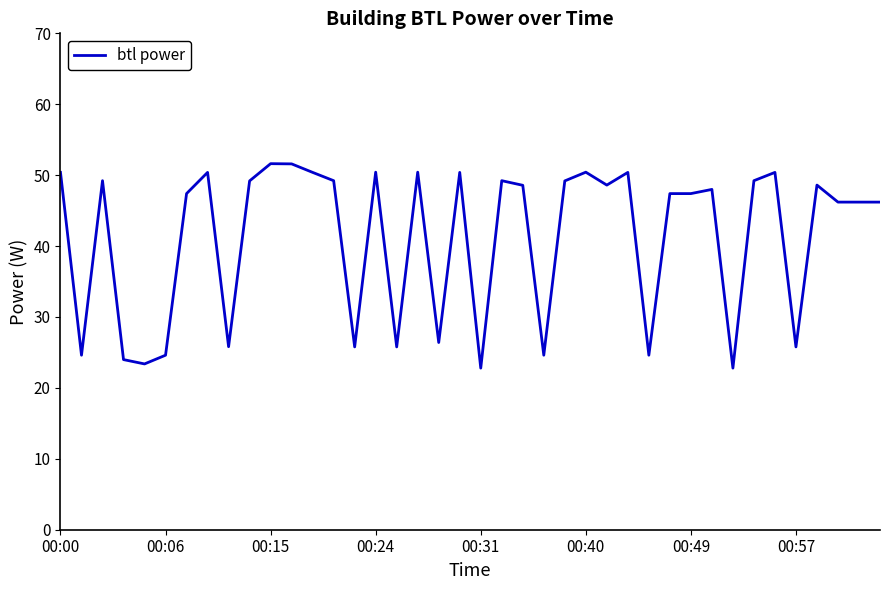

What is the difference between the maximum and minimum values?

28.8